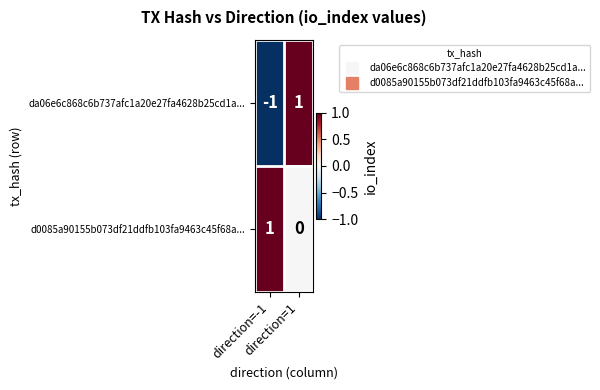

Which series has the largest range (max minus min)?

da06e6c868c6b737afc1a20e27fa4628b25cd1a...